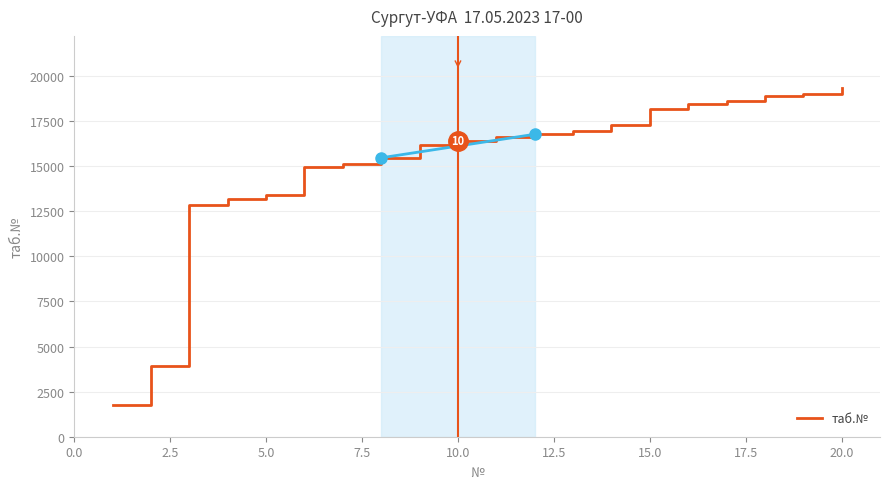

What is the maximum value shown in the chart?

19326